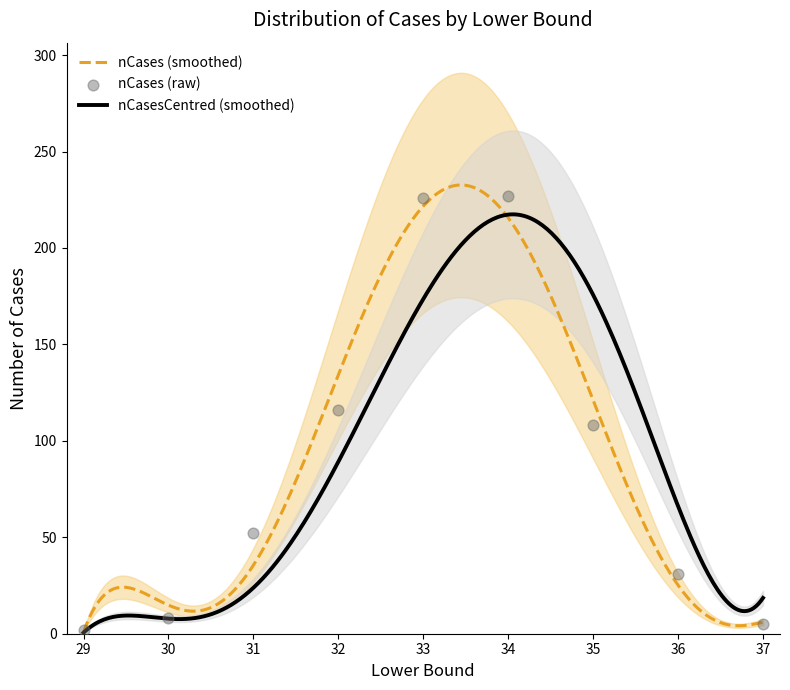

Approximately how many times larger is the value at 36 compared to 32?

0.3